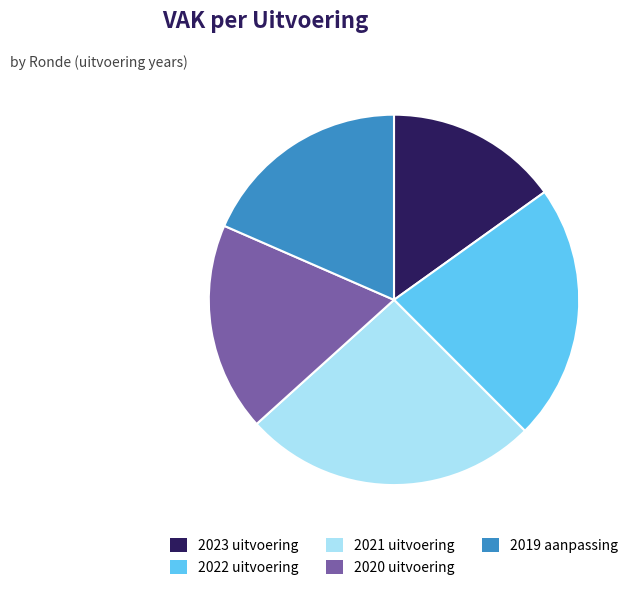

Which slice is the smallest?

2023 uitvoering